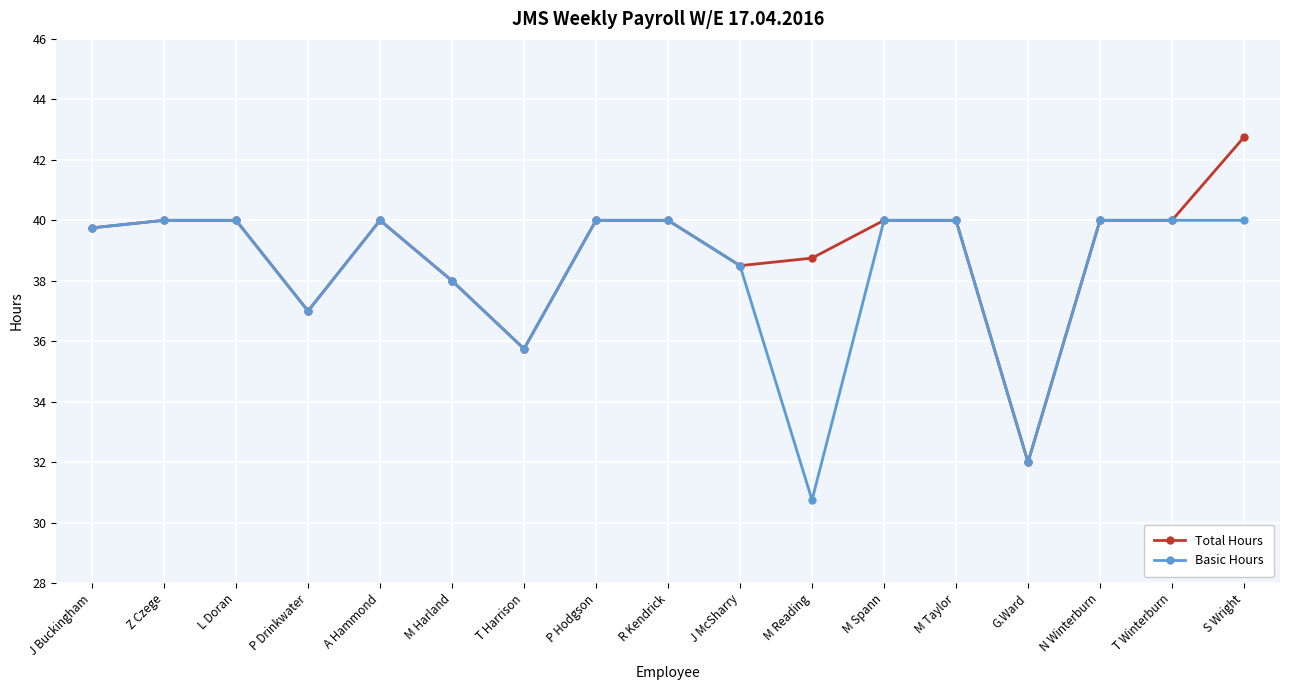

Rank the series by their maximum value, from lowest to highest.

Basic Hours, Total Hours